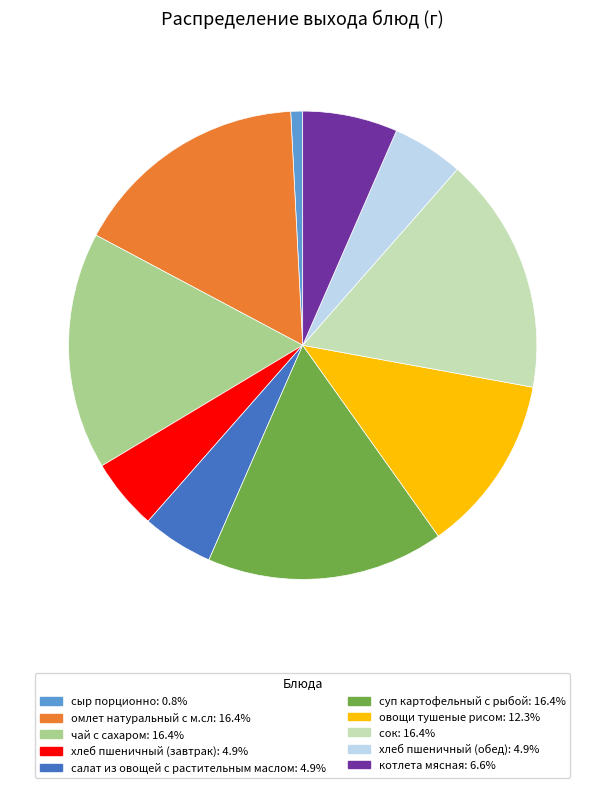

Approximately how many times larger is the value at салат из овощей с растительным маслом compared to сыр порционно?

6.0